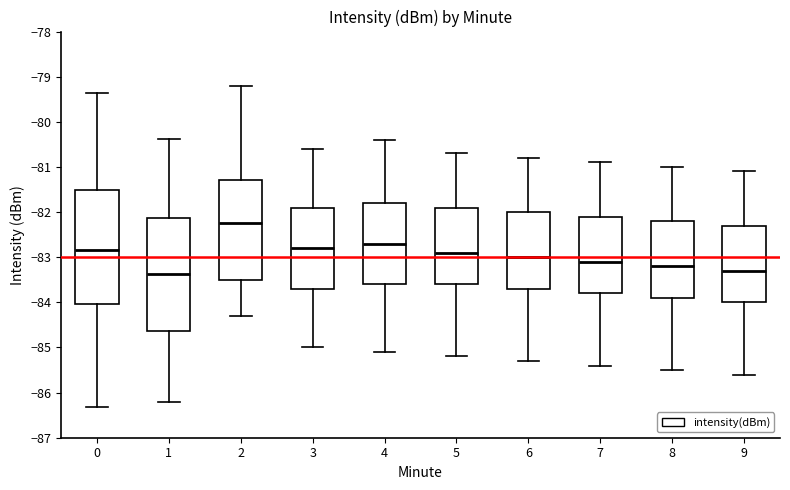

Where is the lower edge of the box at x = 6 on the y-axis? The values are not printed on the chart, so give them approximately, as read against the axis.

-83.7